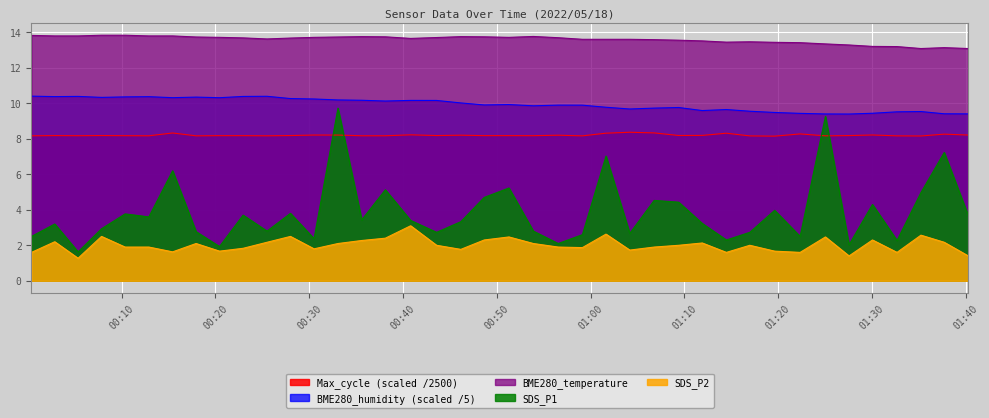

True or false: Max_cycle and BME280_temperature intersect in this chart.

False